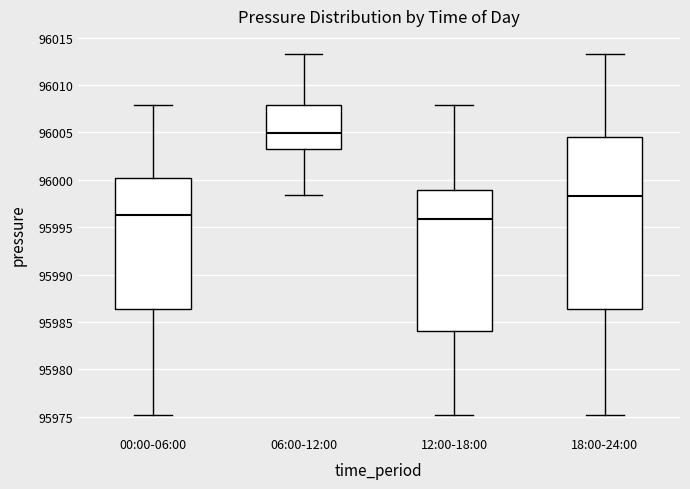

Reading left to right, read every box against the y-axis: the position of its median line, the range the box covers, and the ends of its whiskers. The values are not printed on the chart, so give them approximately, as read against the axis.

00:00-06:00: median 95996.5, box 95986.5 to 96000.0, whiskers 95975.0 to 96008.0
06:00-12:00: median 96005.0, box 96003.5 to 96008.0, whiskers 95998.5 to 96013.5
12:00-18:00: median 95996.0, box 95984.0 to 95999.0, whiskers 95975.0 to 96008.0
18:00-24:00: median 95998.5, box 95986.5 to 96004.5, whiskers 95975.0 to 96013.5